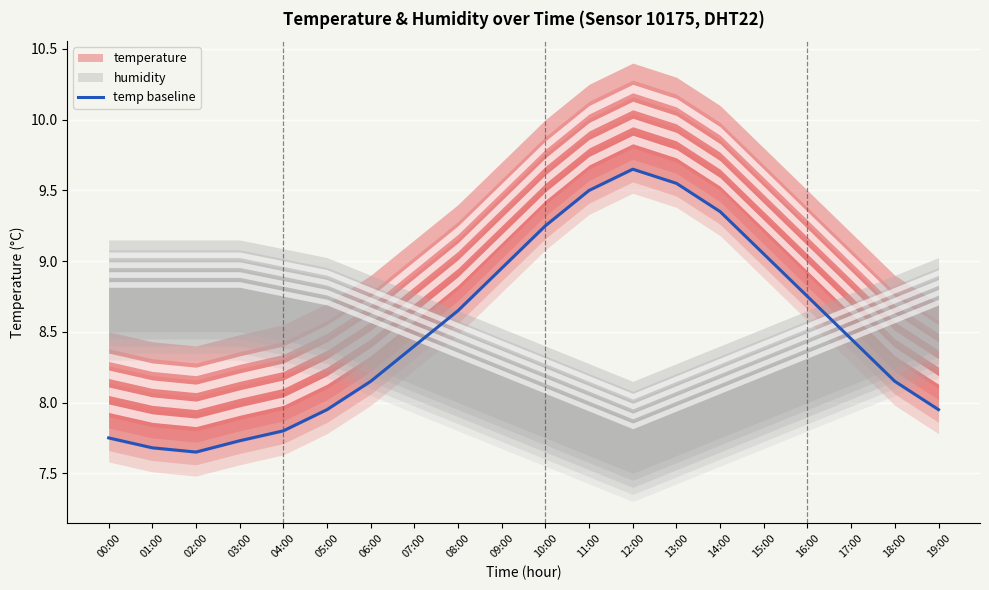

Reading left to right, list all the values displayed in this chart.

7.8	7.7	7.6	7.7	7.8	7.9	8.2	8.4	8.7	8.9	9.2	9.5	9.7	9.5	9.3	9.0	8.8	8.4	8.2	7.9